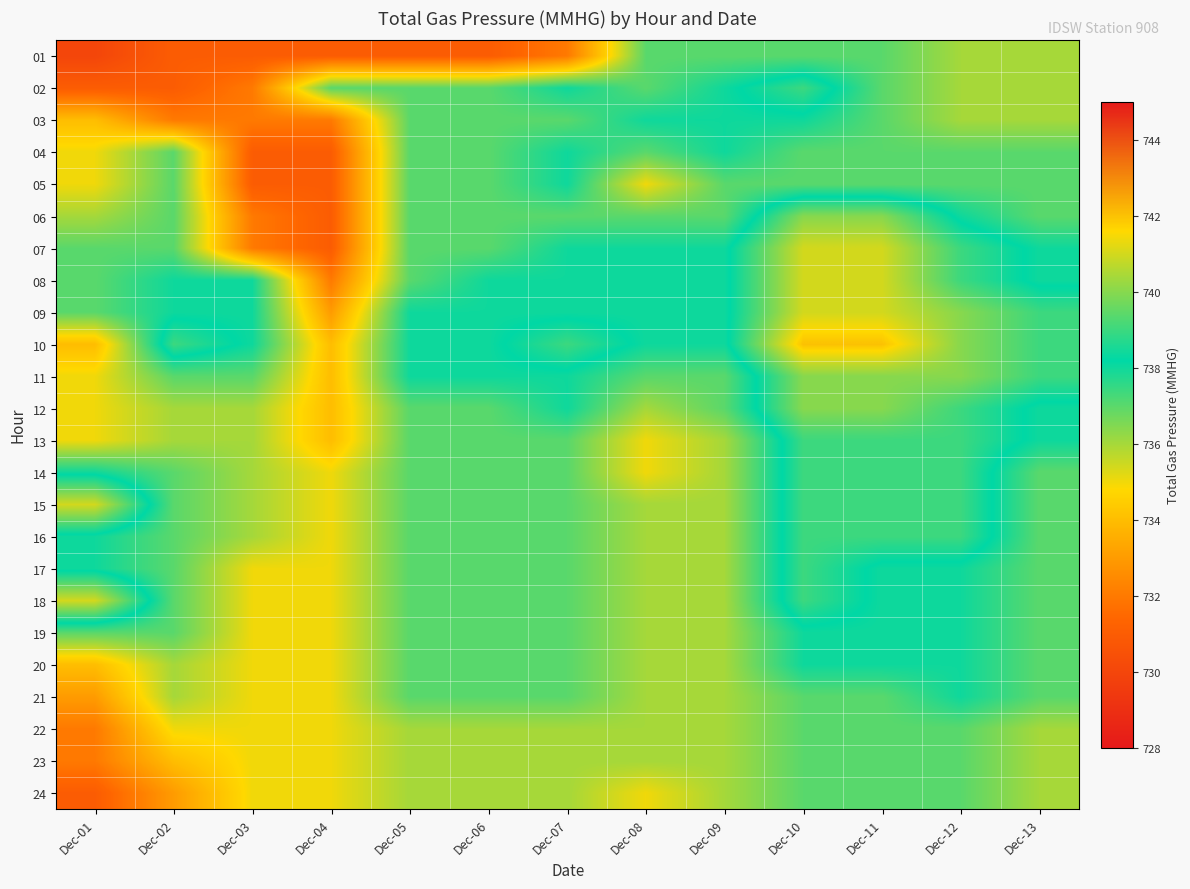

What is the total value across all series at Dec-06?

17683